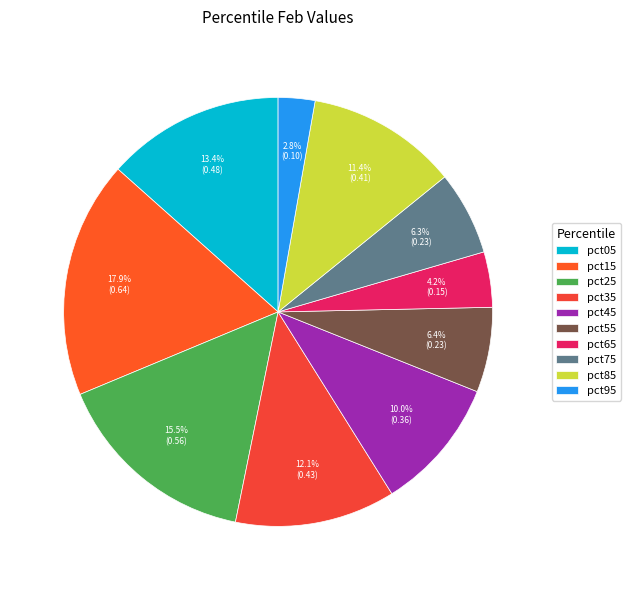

True or false: pct35 accounts for 19% of the total.

False